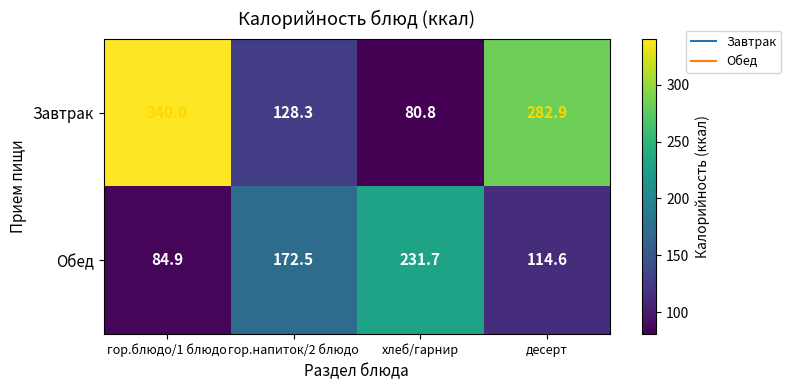

Which series has the largest range (max minus min)?

Завтрак